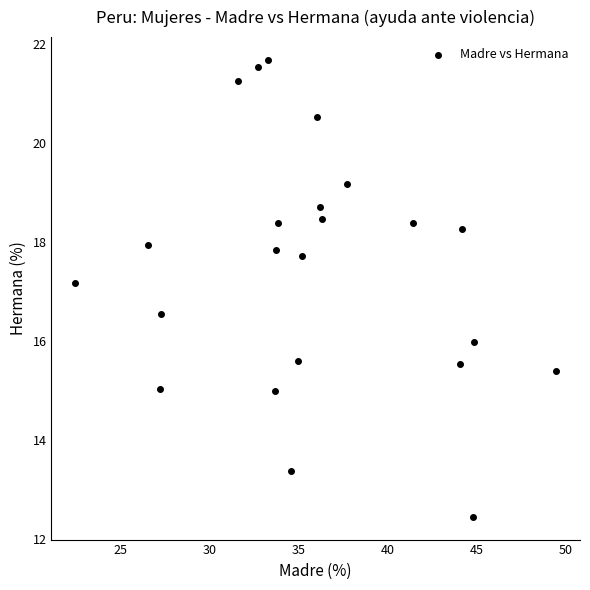

What is the range of Y values (max minus min)?

9.2